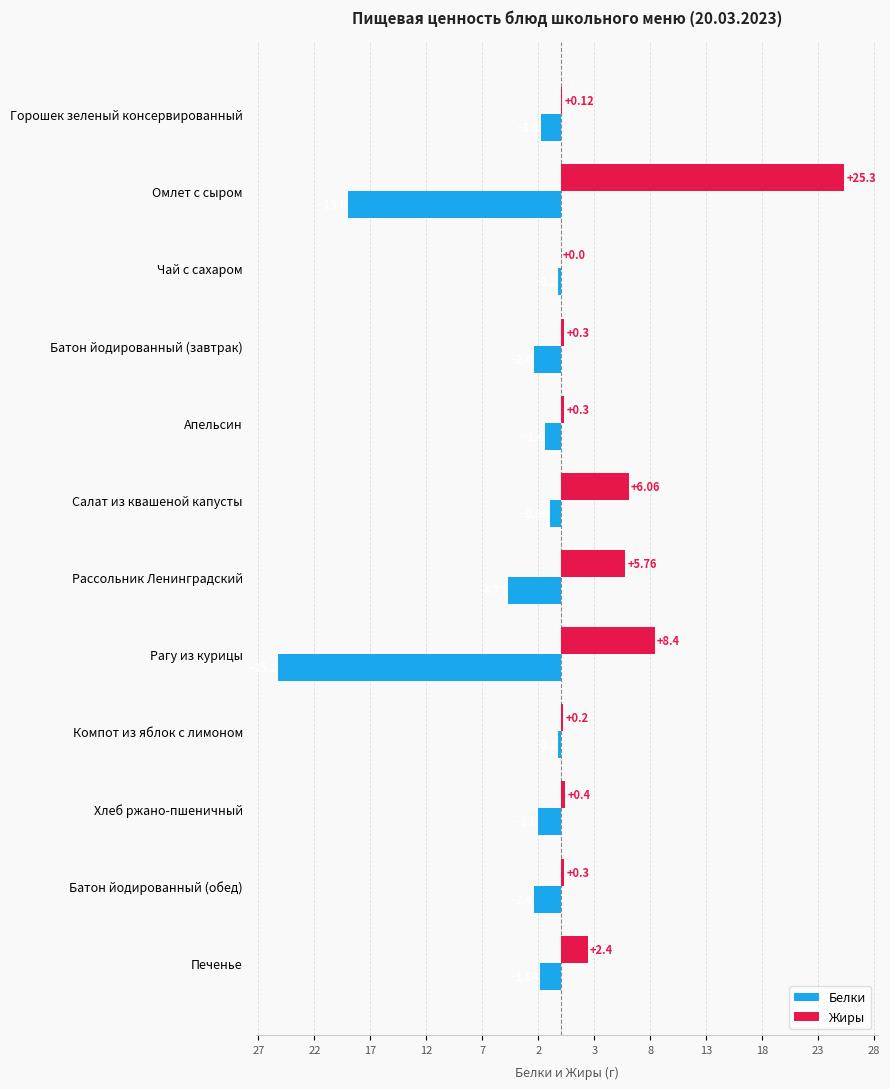

What is the difference between the maximum and minimum values in the Белки series?

25.0